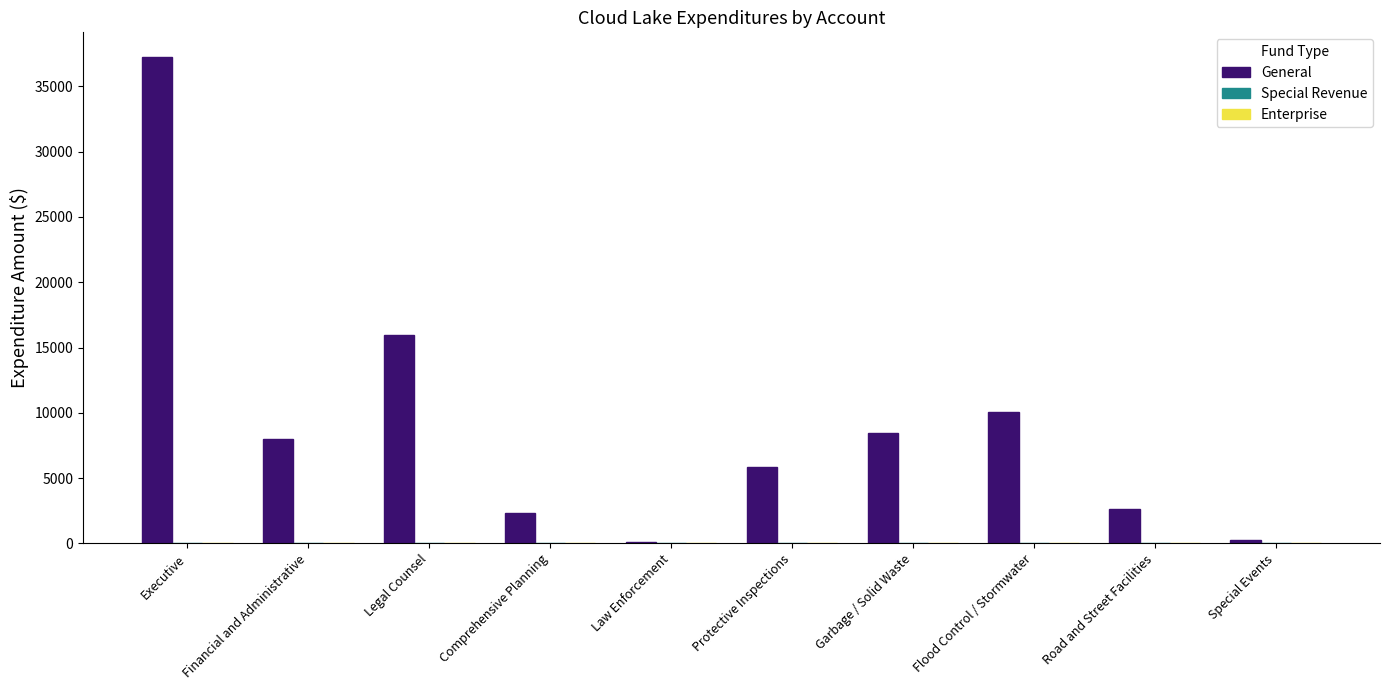

What is the label of the 7th bar from the right?

Comprehensive Planning